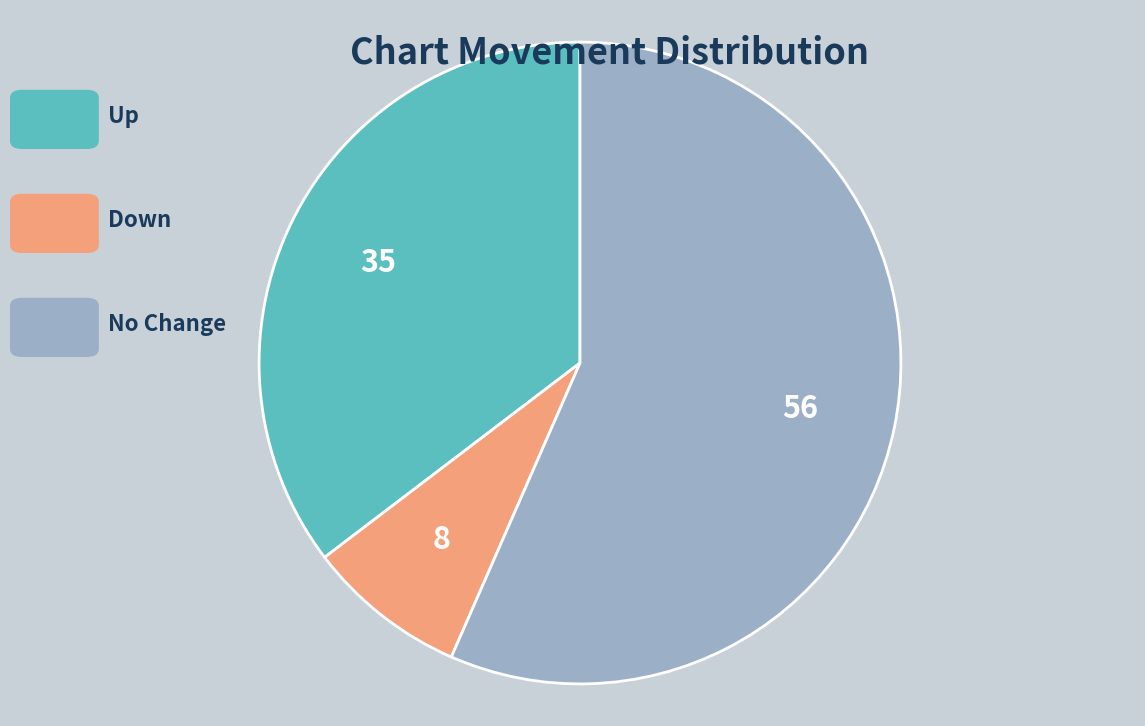

Does any single category account for the majority?

Yes